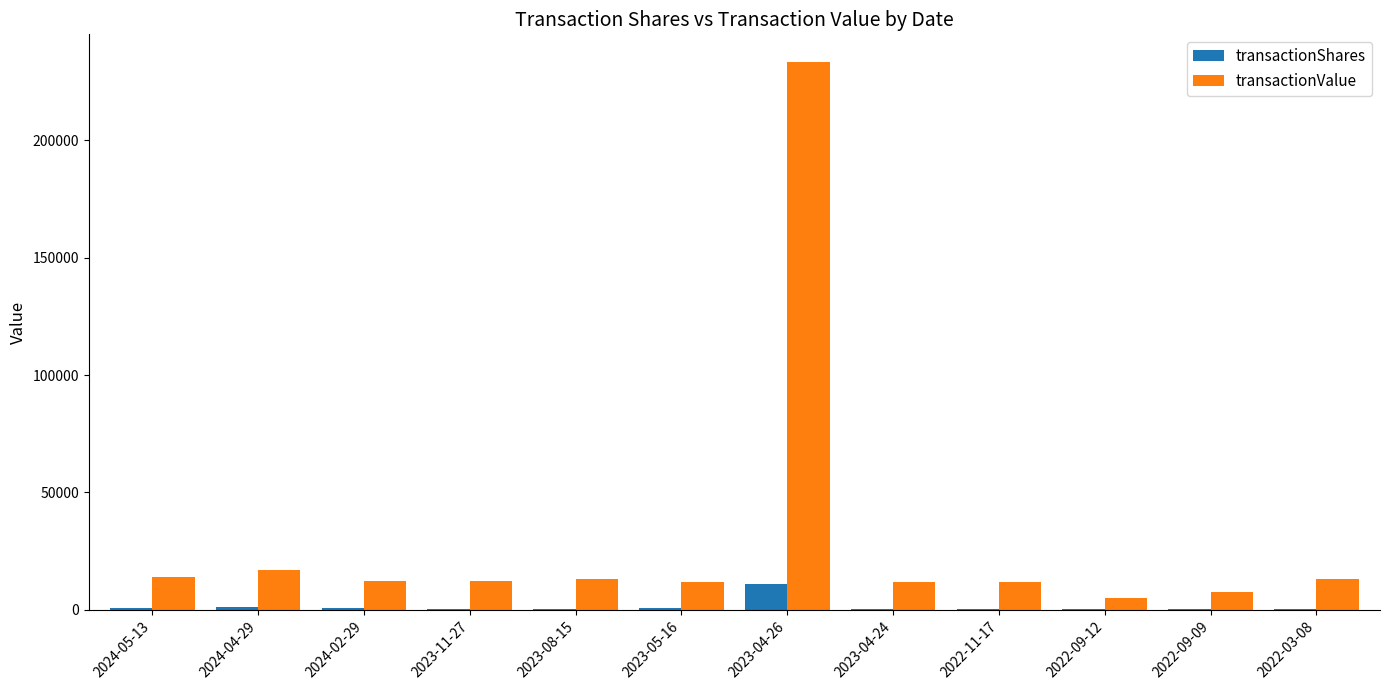

The value of transactionValue at 2023-04-24 is 11954. True or false?

True